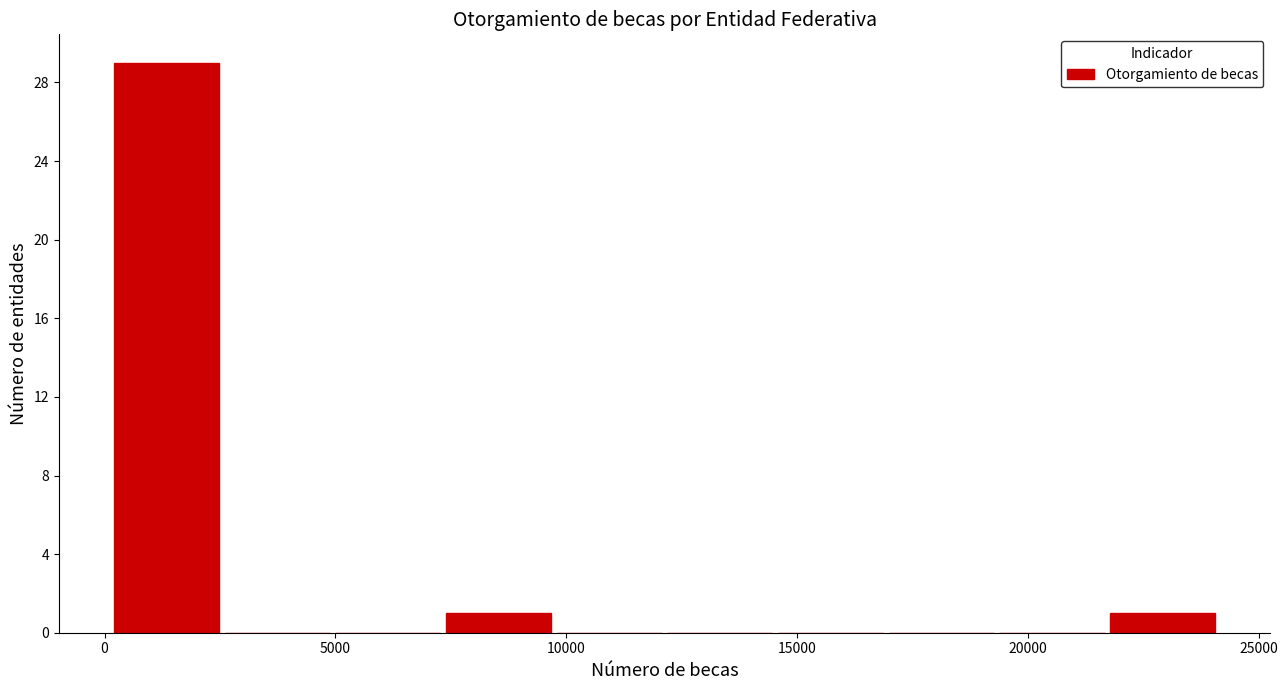

Which range on the x-axis has the tallest bar?

0 to 2500